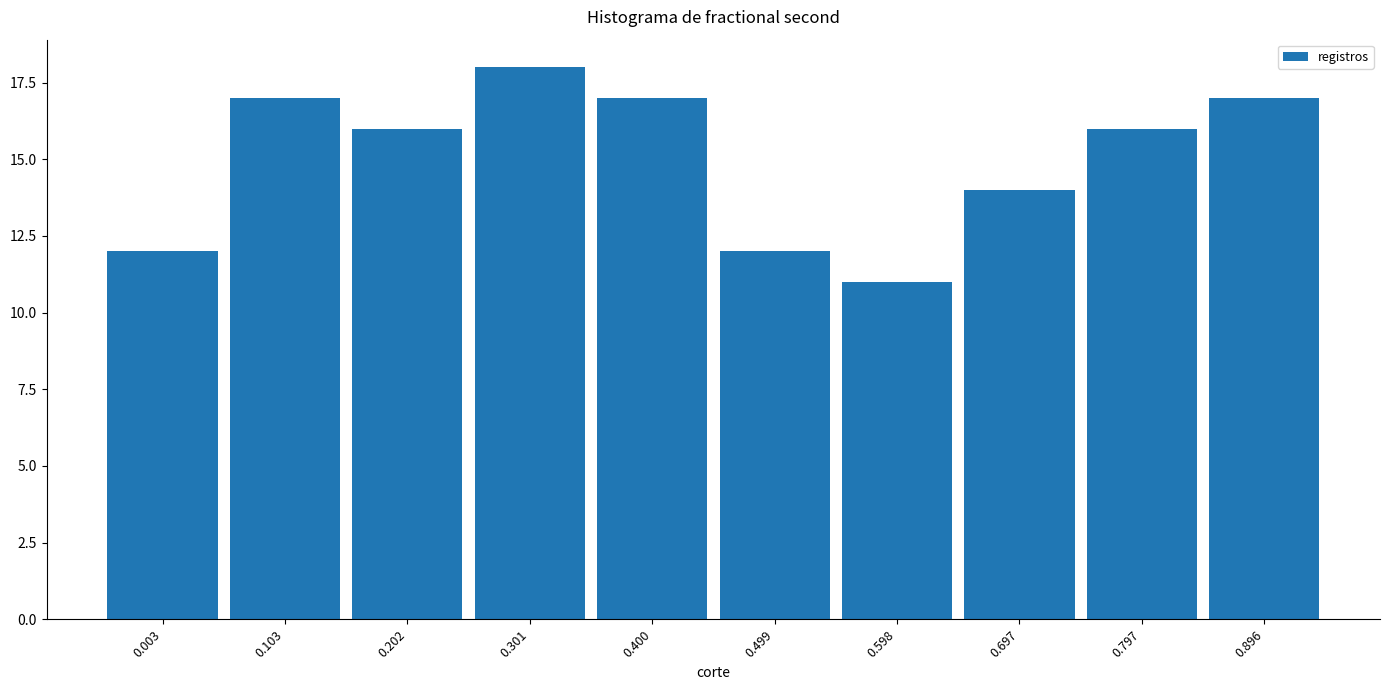

Reading left to right, list all the values displayed in this chart.

12	17	16	18	17	12	11	14	16	17